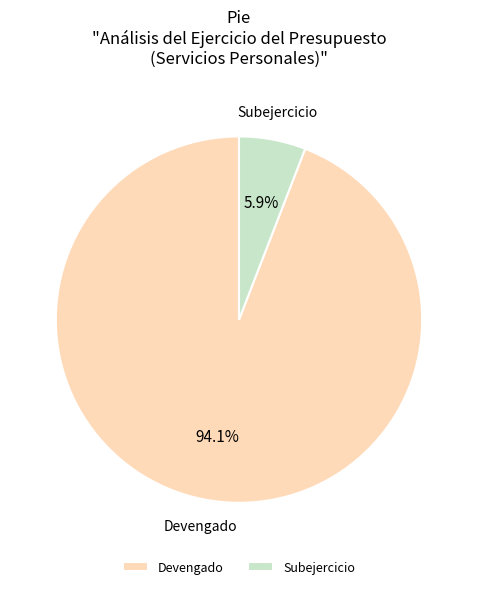

Which category has the smallest portion of the pie?

Subejercicio